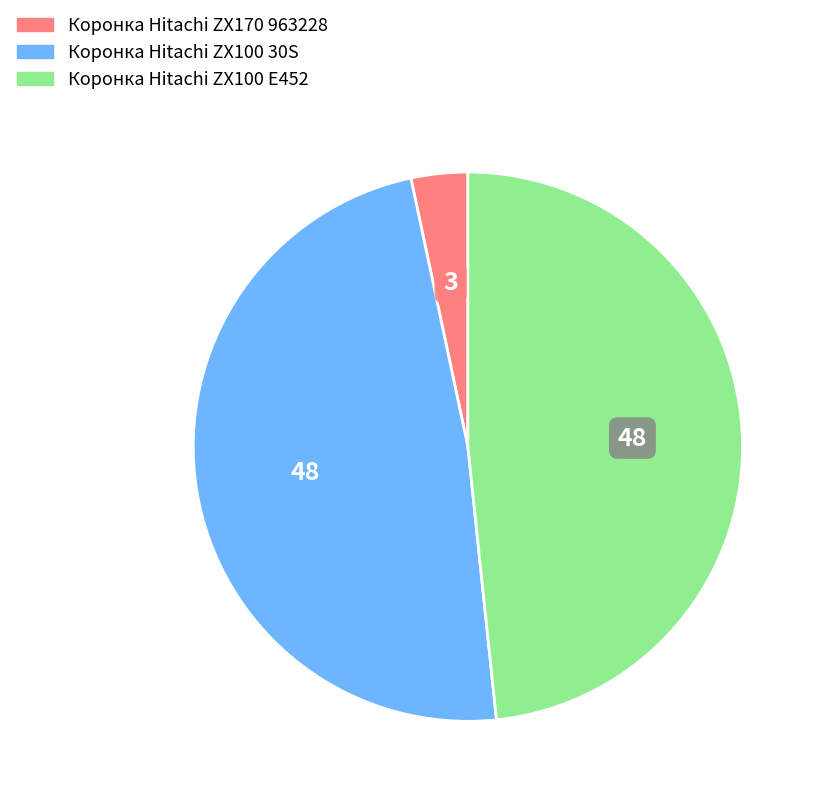

Is there a majority slice in this chart?

No